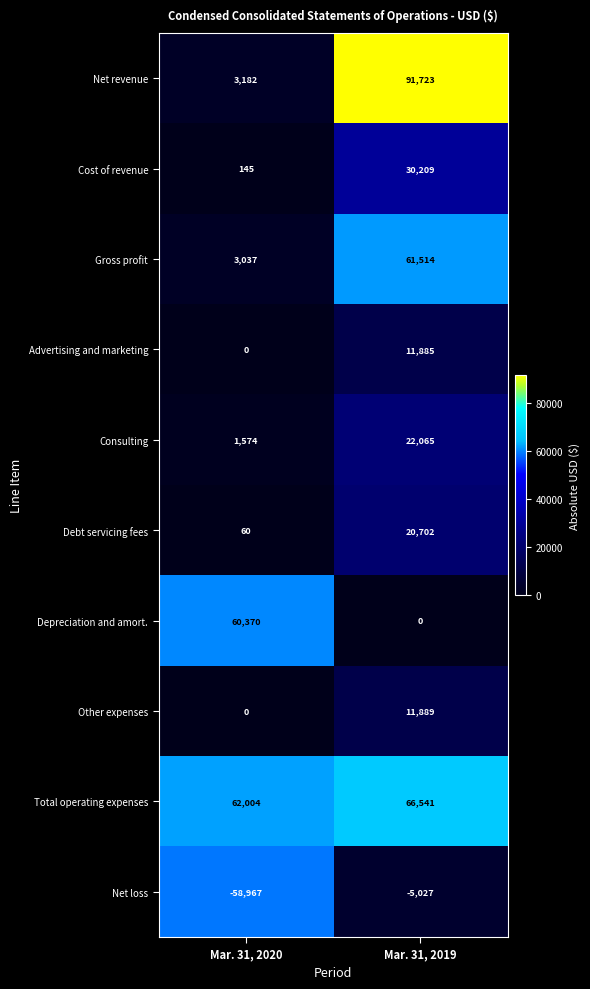

Rank the series by their maximum value, from highest to lowest.

Net revenue, Total operating expenses, Gross profit, Depreciation and amort., Cost of revenue, Consulting, Debt servicing fees, Other expenses, Advertising and marketing, Net loss